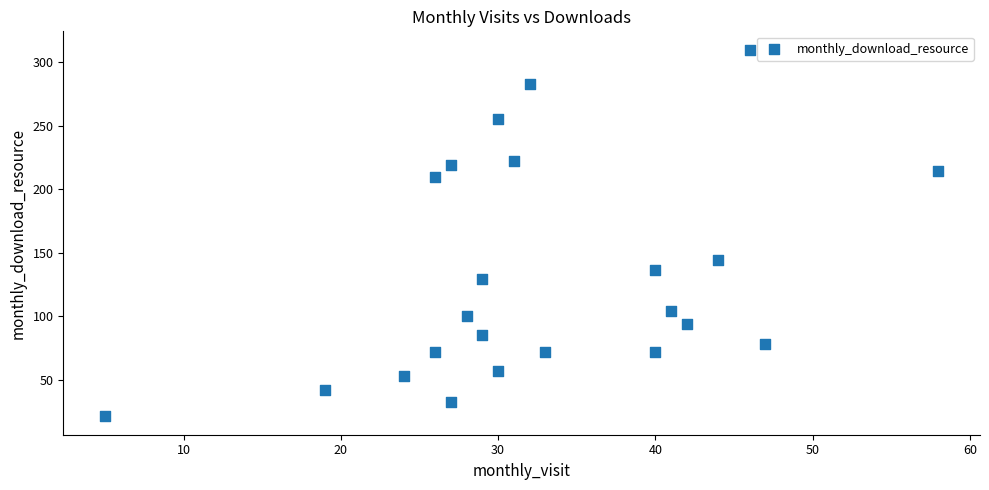

What is the range of X values (max minus min)?

53